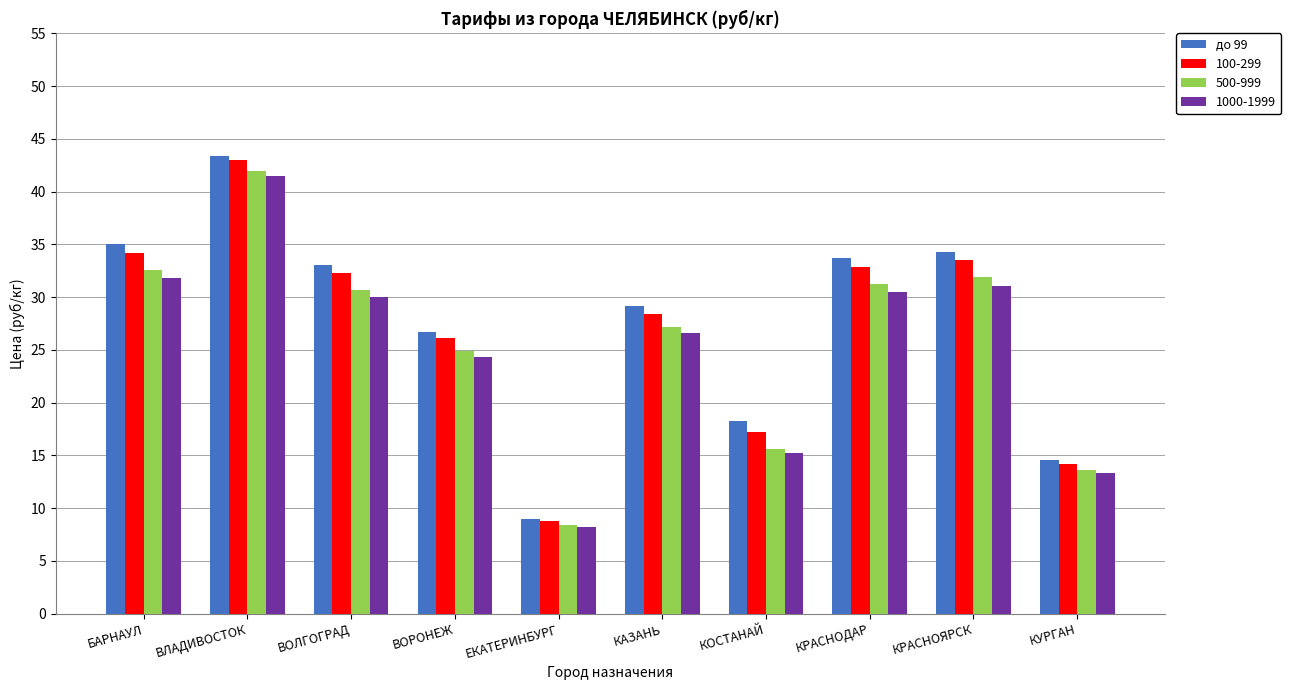

What is the smallest value displayed?

8.2